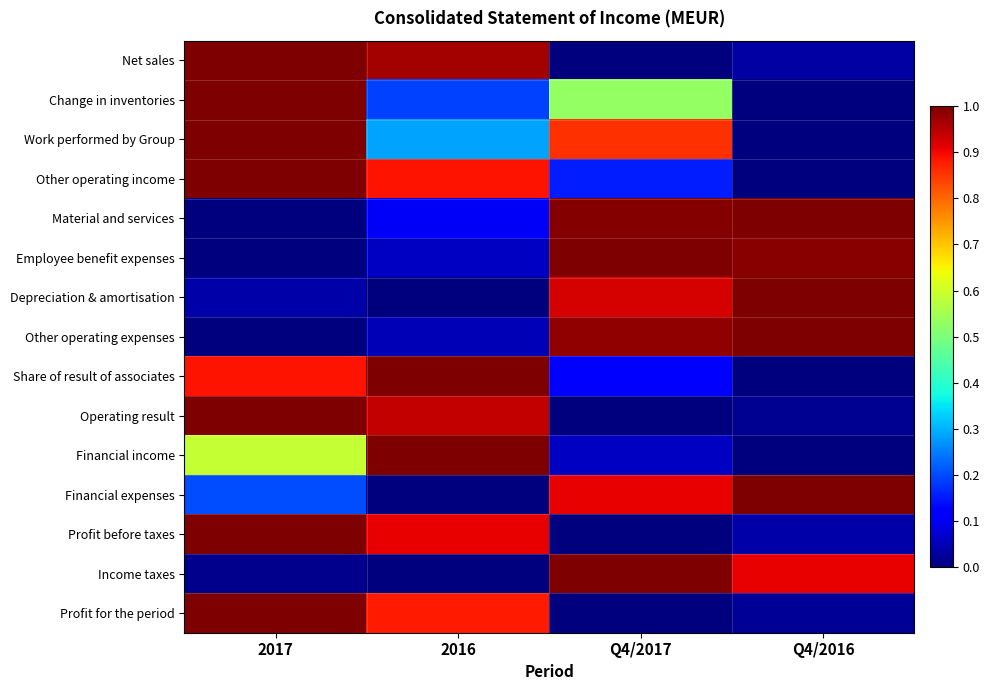

What is the total value across all series at 2016?

7.3